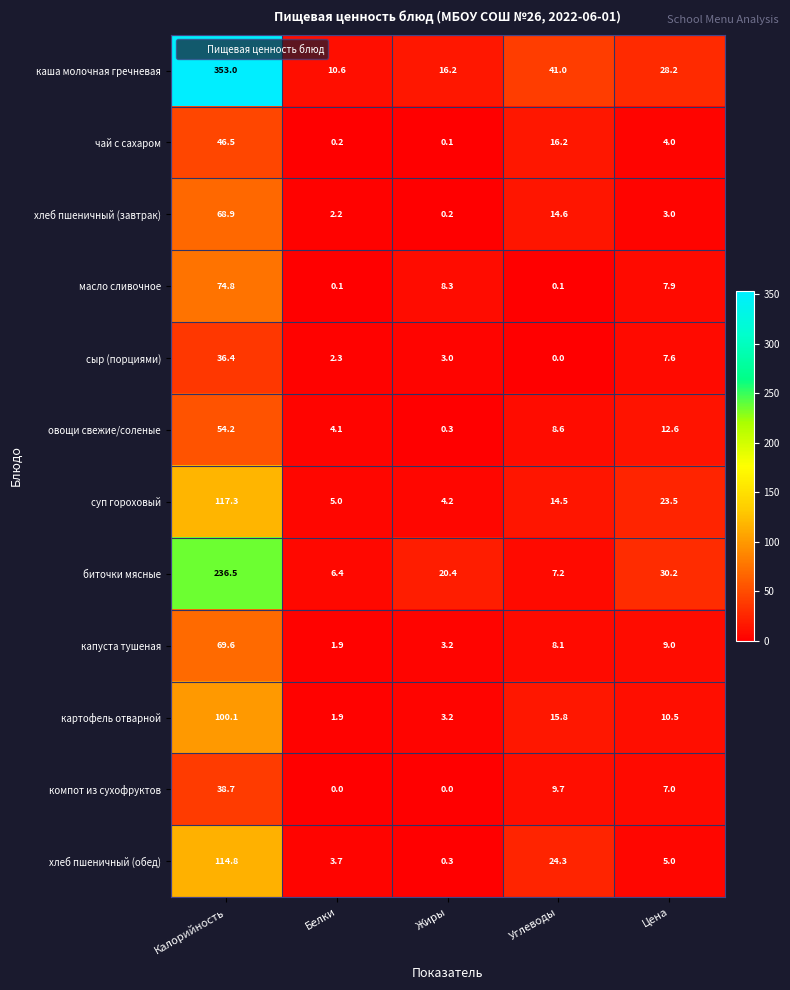

Where is хлеб пшеничный (обед) nearest to the value 57?

Углеводы